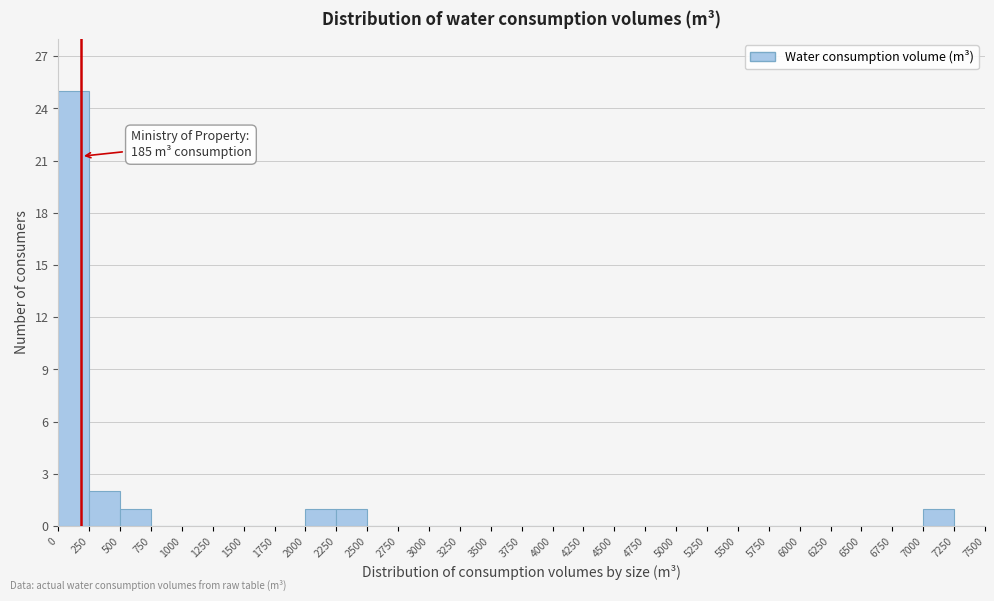

Over which range of the x-axis is the bar tallest?

0 to 250